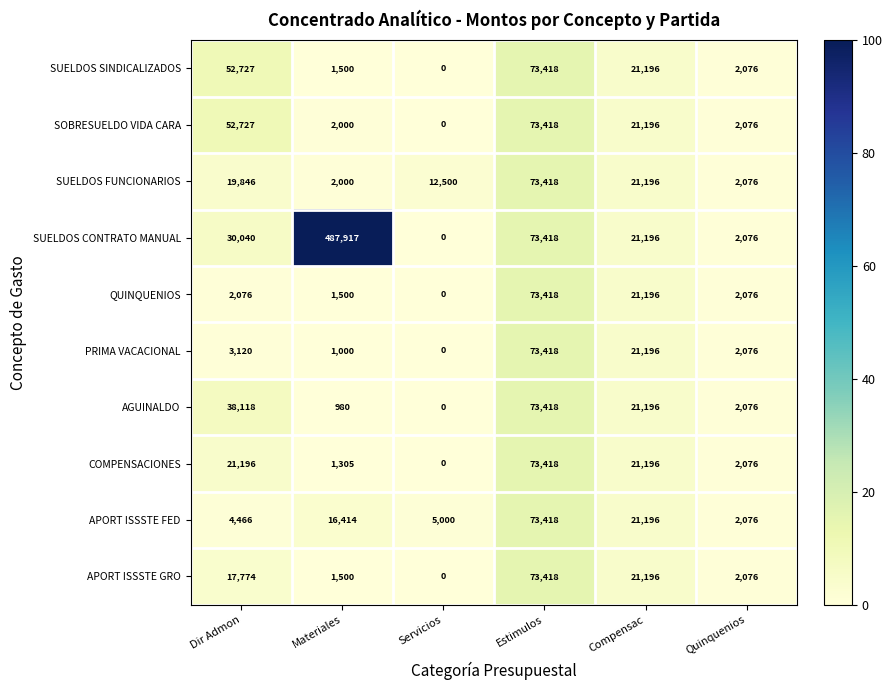

Count the number of data series in this chart.

10